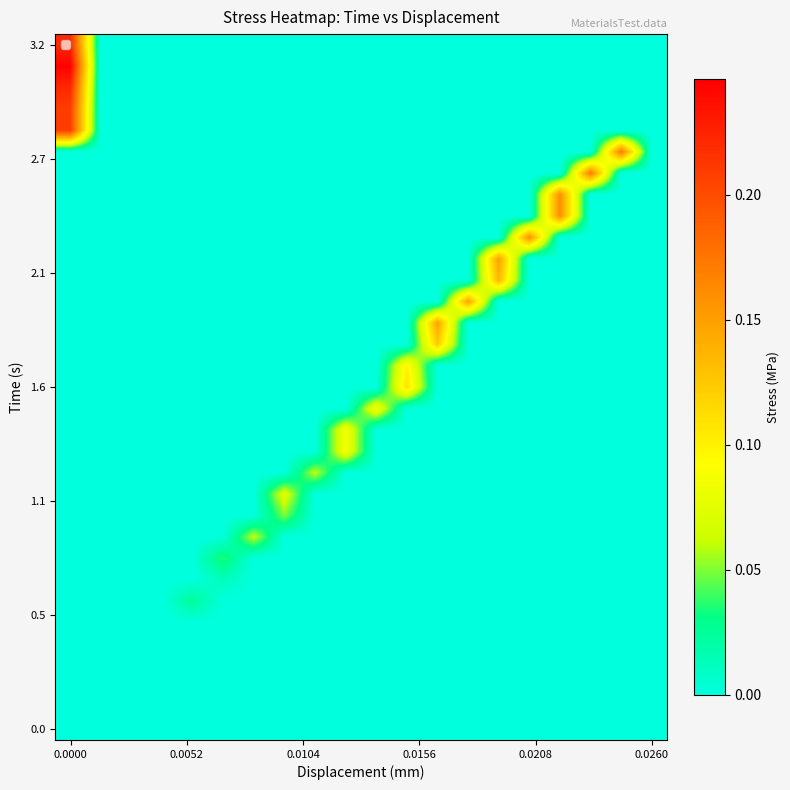

How many categories are shown in the chart?

20